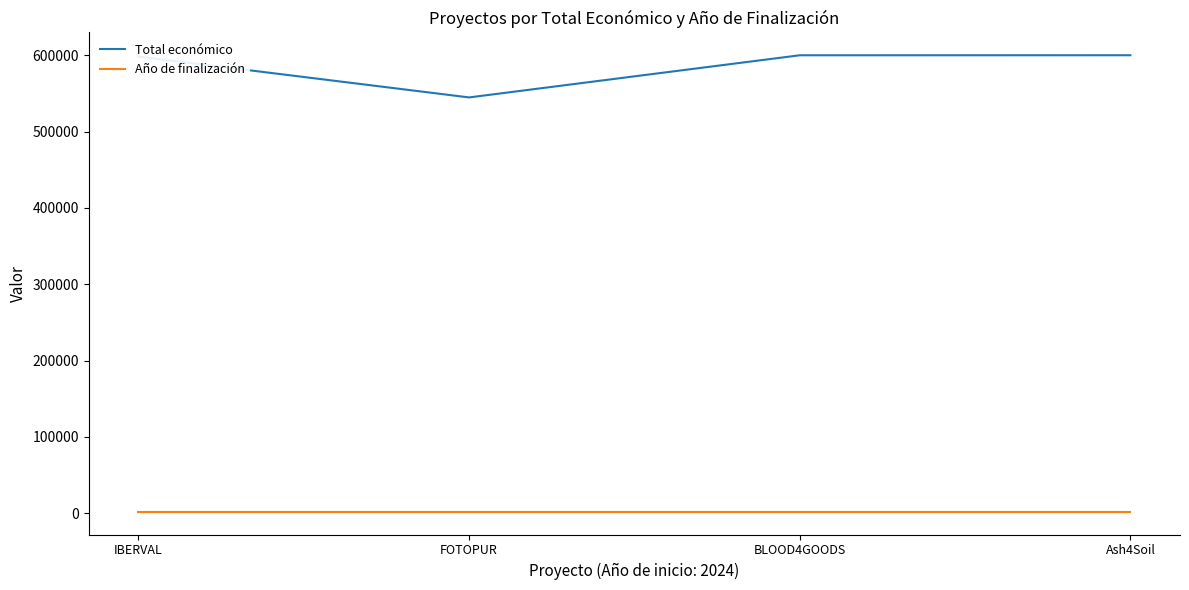

True or false: Total económico and Año de finalización cross at least once.

False